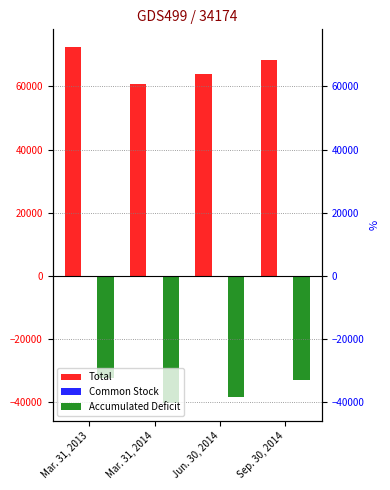

What is the average value of the Common Stock series?

1